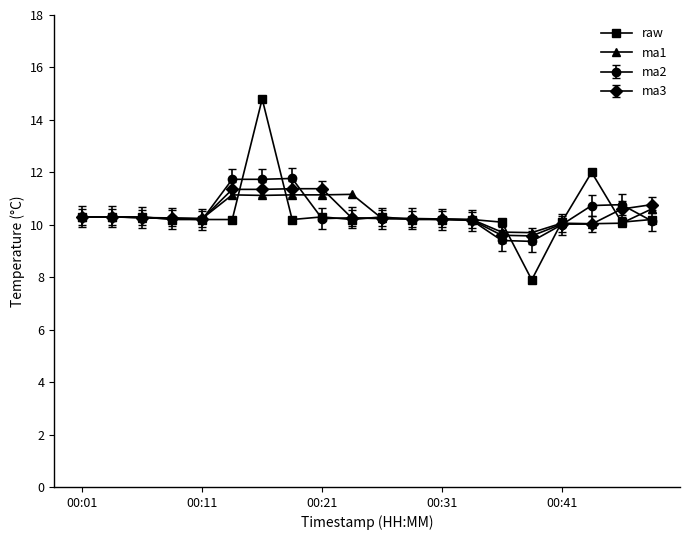

True or false: ma3 has more than 2 points higher than both neighbors.

True